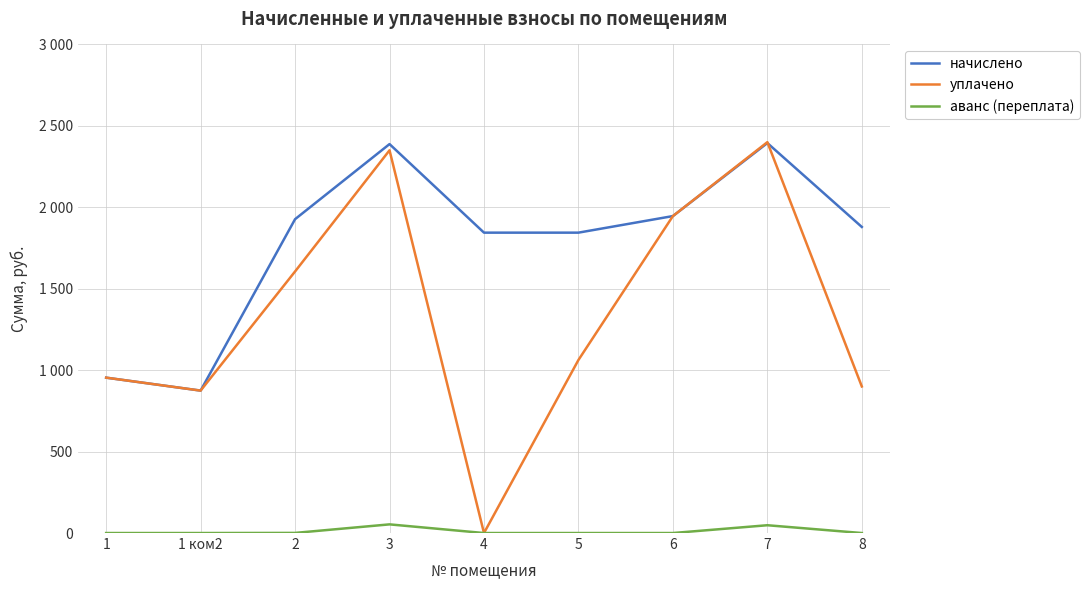

What value does the уплачено series have at 5?

1062.6